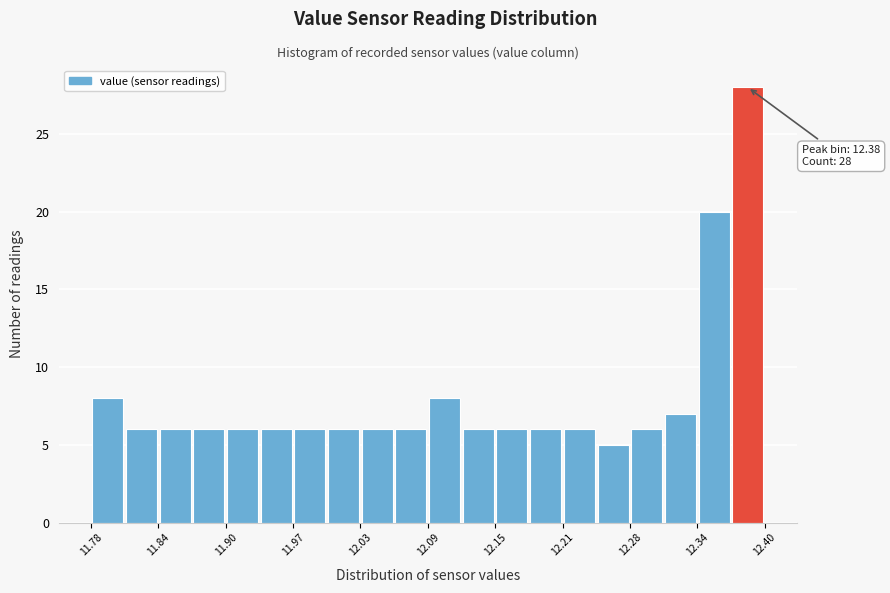

Read against the x-axis, roughly where is the centre of the tallest bar?

12.38